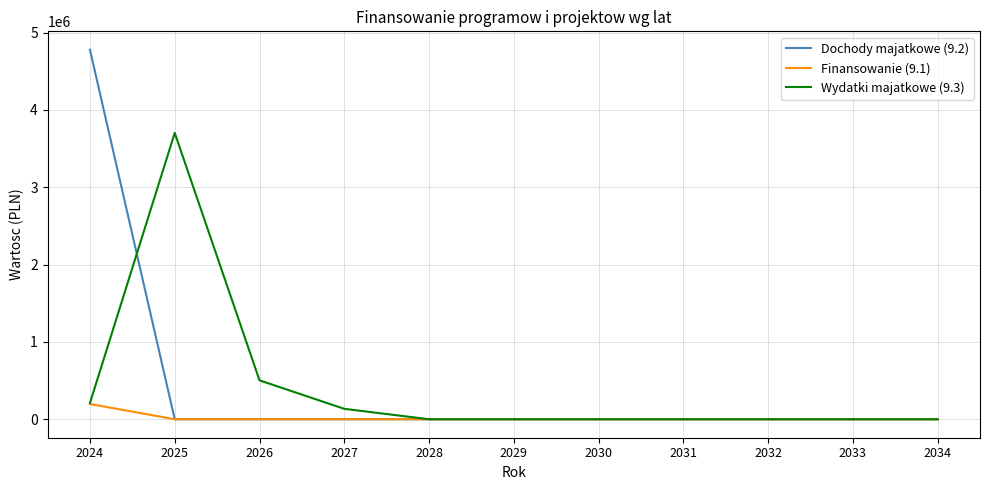

Rank the series by their maximum value, from lowest to highest.

Finansowanie (9.1), Wydatki majatkowe (9.3), Dochody majatkowe (9.2)